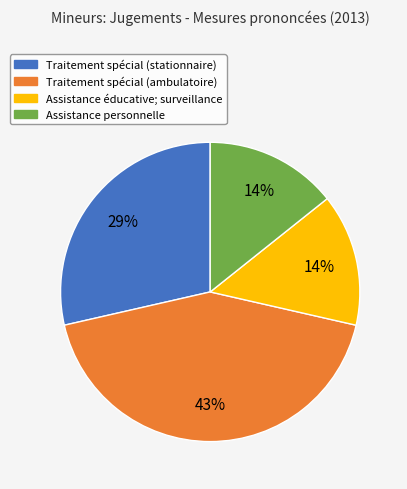

What is the largest slice in the pie chart?

Traitement spécial (ambulatoire)